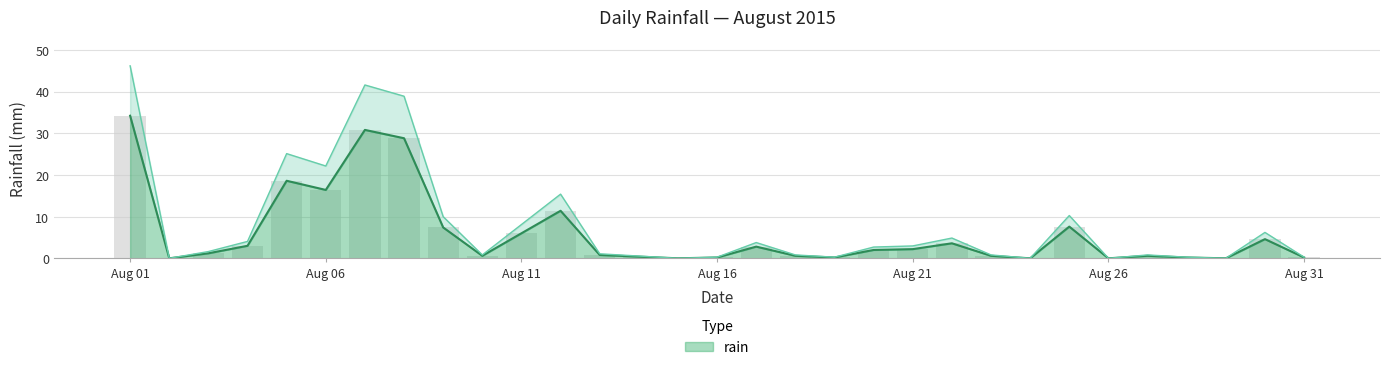

At which label does rain reach its peak?

Aug 01